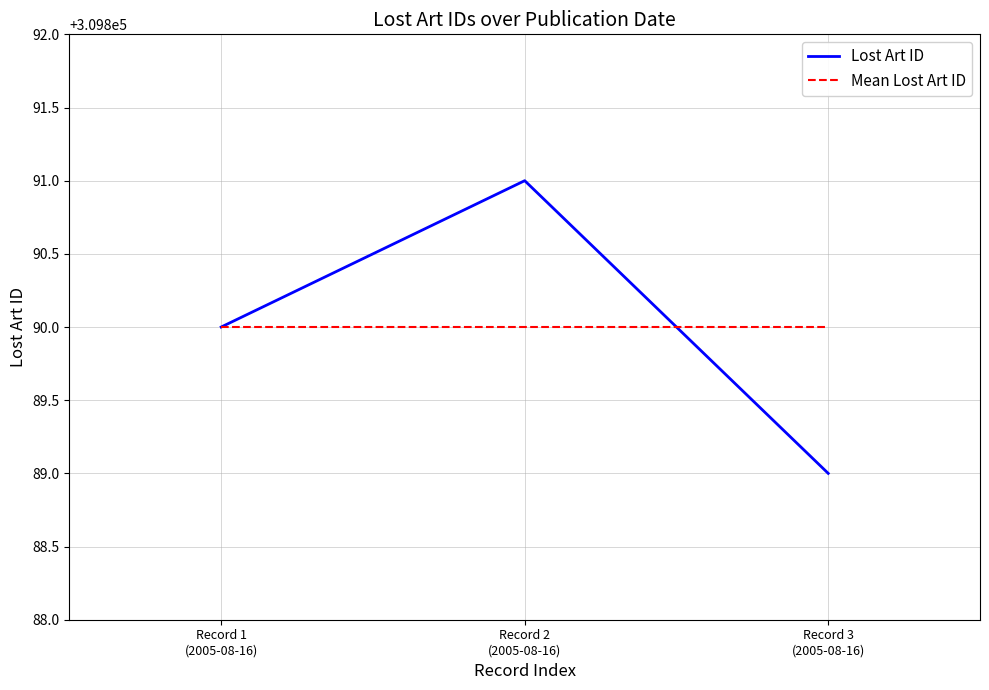

How many lines are shown in the chart?

2